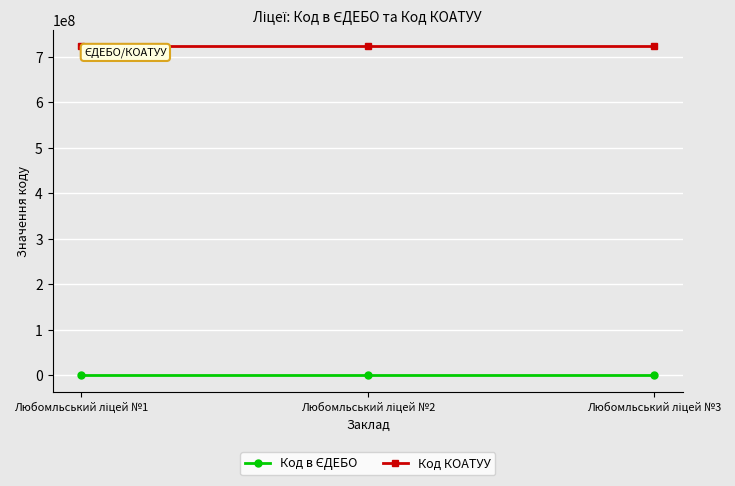

What is the highest value of the Код КОАТУУ series?

723310100